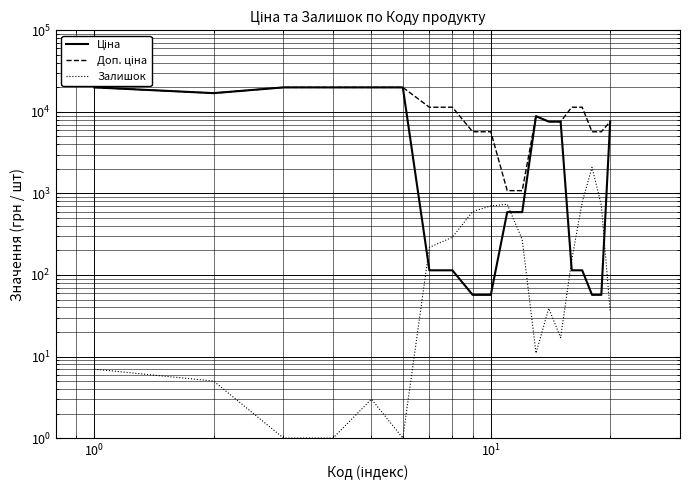

Rank the series by their maximum value, from highest to lowest.

Ціна, Доп. ціна, Залишок